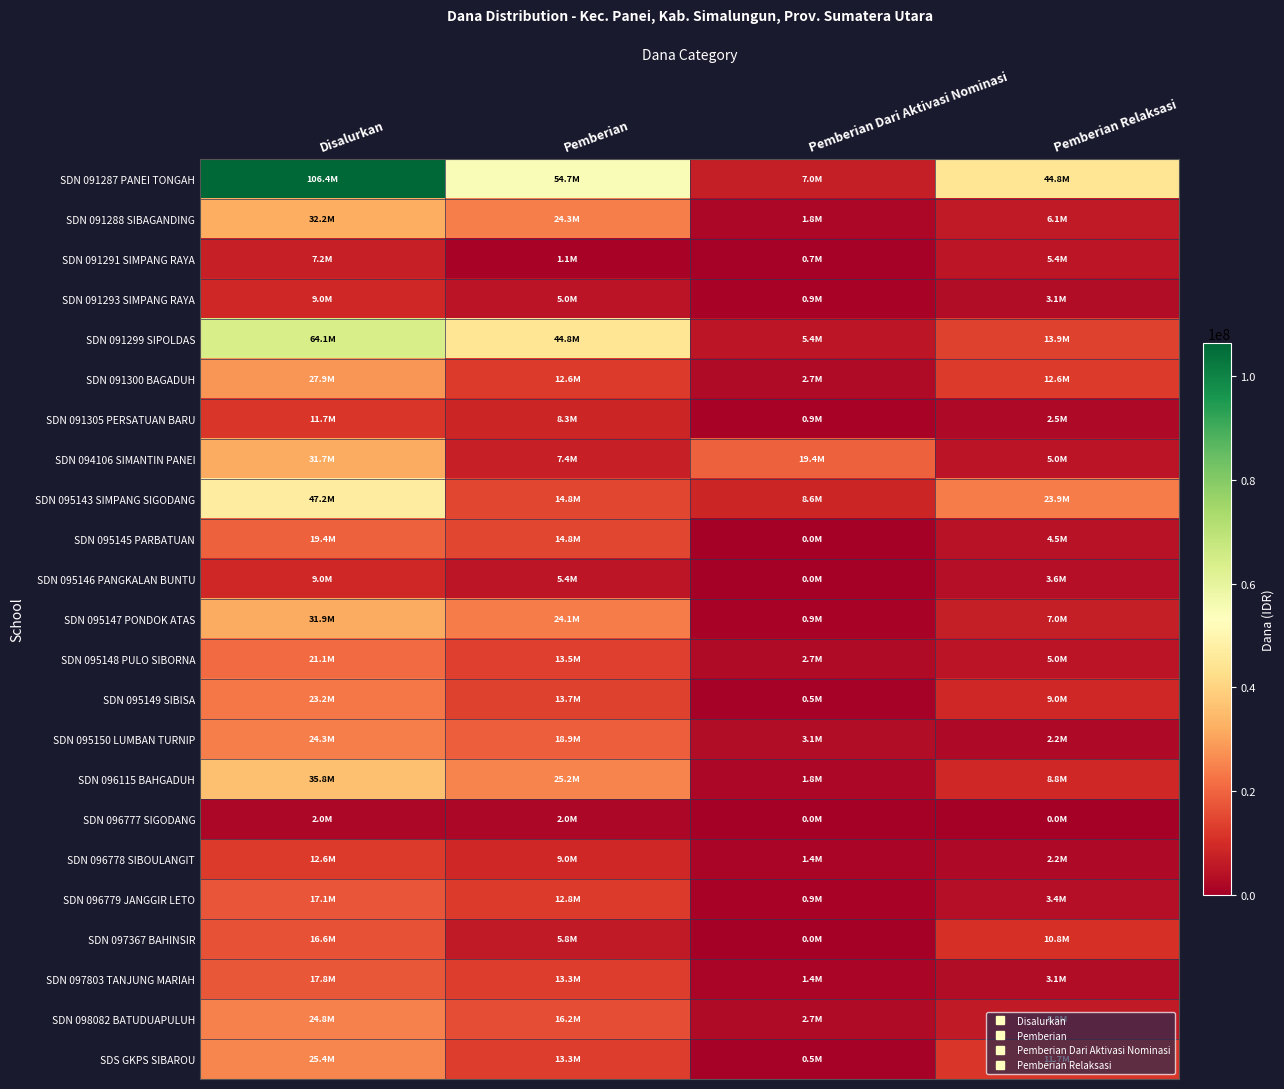

What is the total value across all series at Pemberian?

361125000